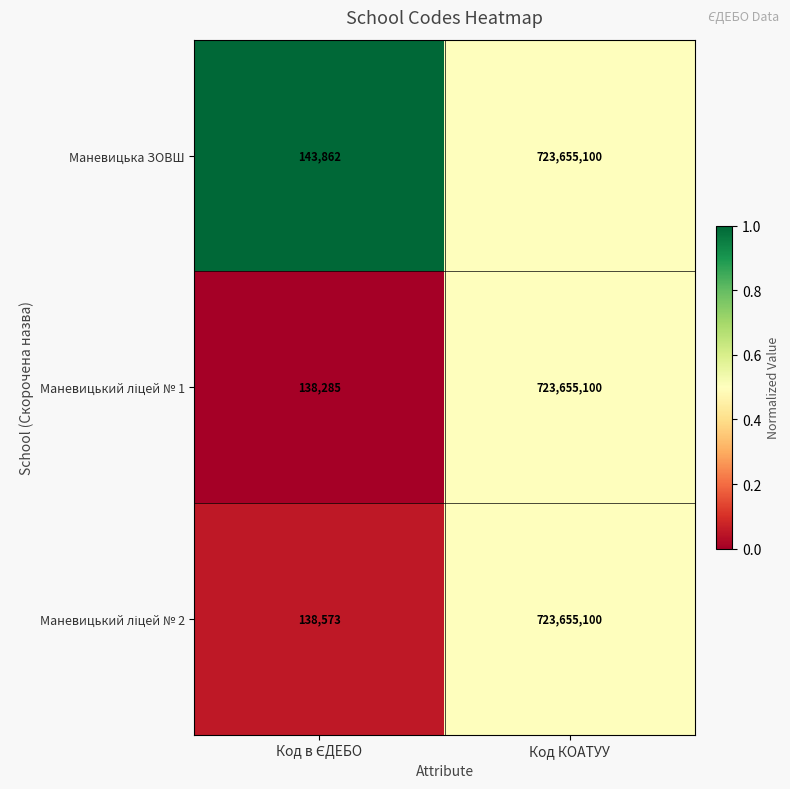

What is the difference between the maximum and minimum values in the Маневицька ЗОВШ series?

723511238